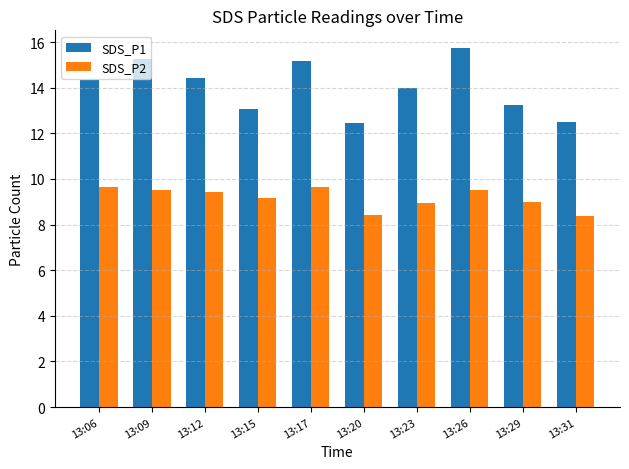

Are the bars horizontal?

No